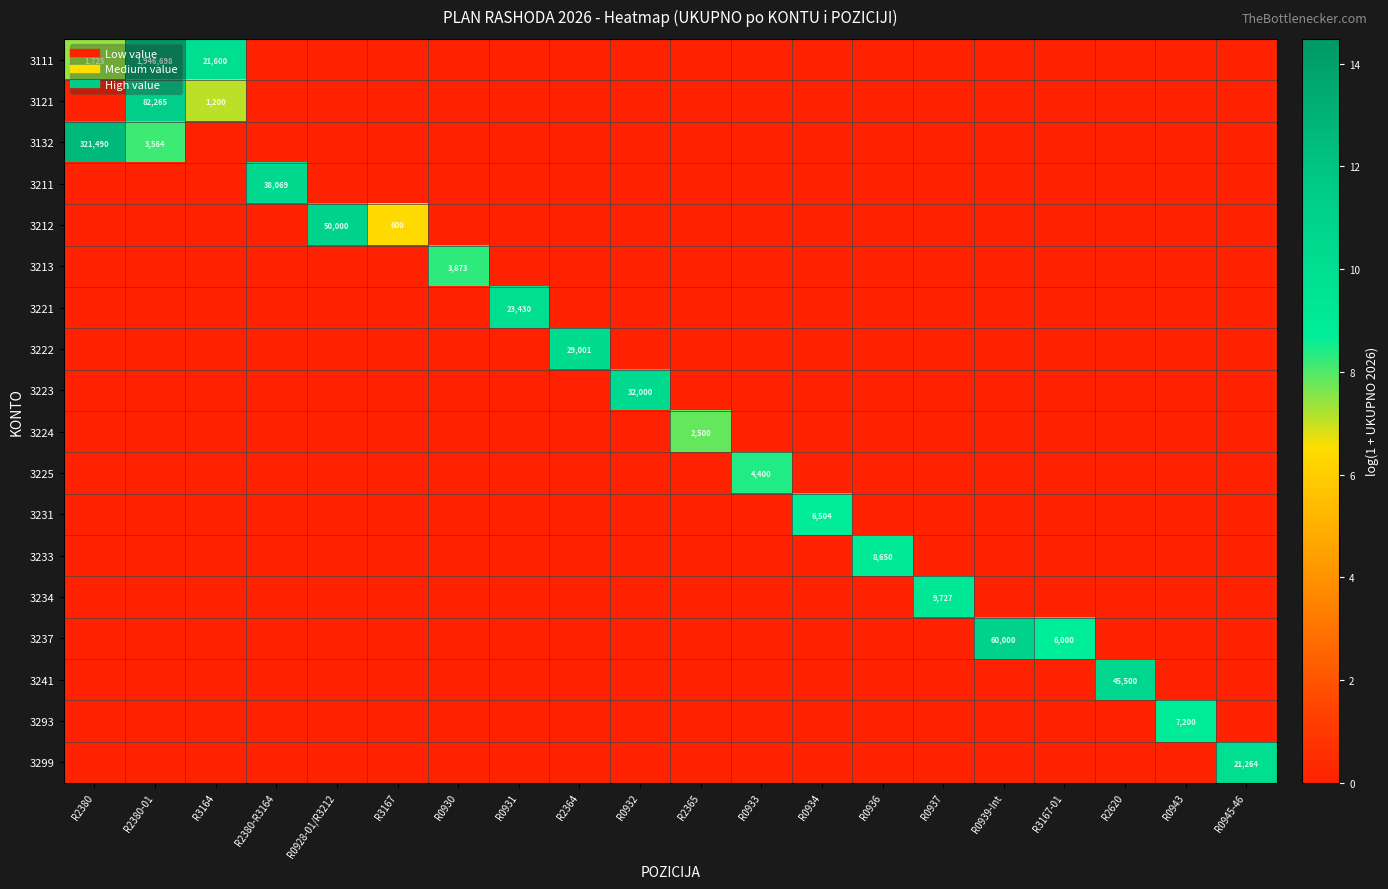

Which series has the largest total across all categories?

3111